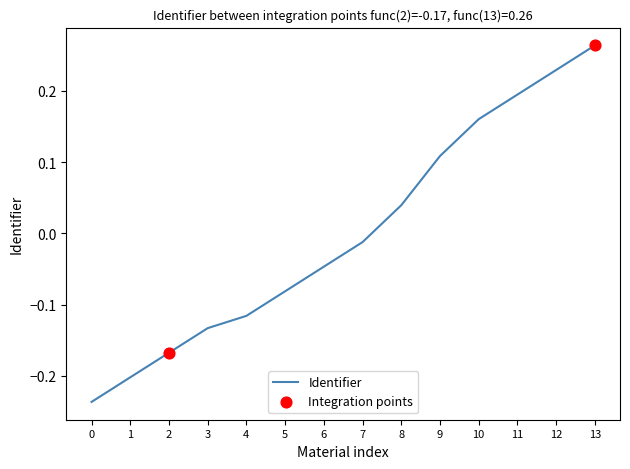

What is the change in value from 2 to 6?

+0.1